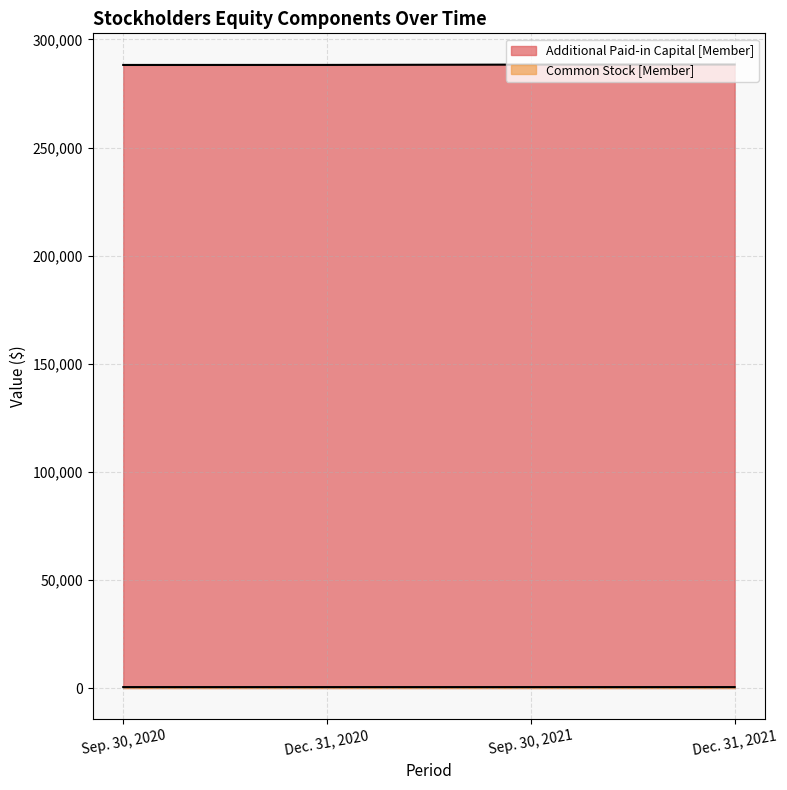

Between Sep. 30, 2021 and Dec. 31, 2020, which is larger?

Sep. 30, 2021